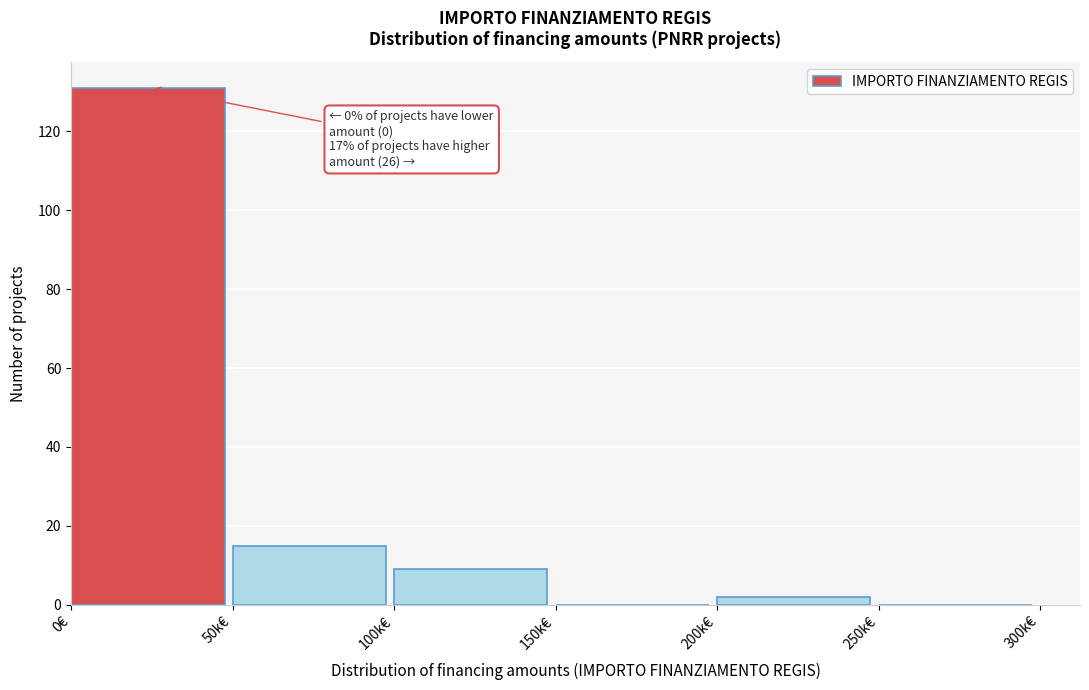

Reading left to right, extract all data points from this chart.

0€=131	50k€=15	100k€=9	150k€=0	200k€=2	250k€=0